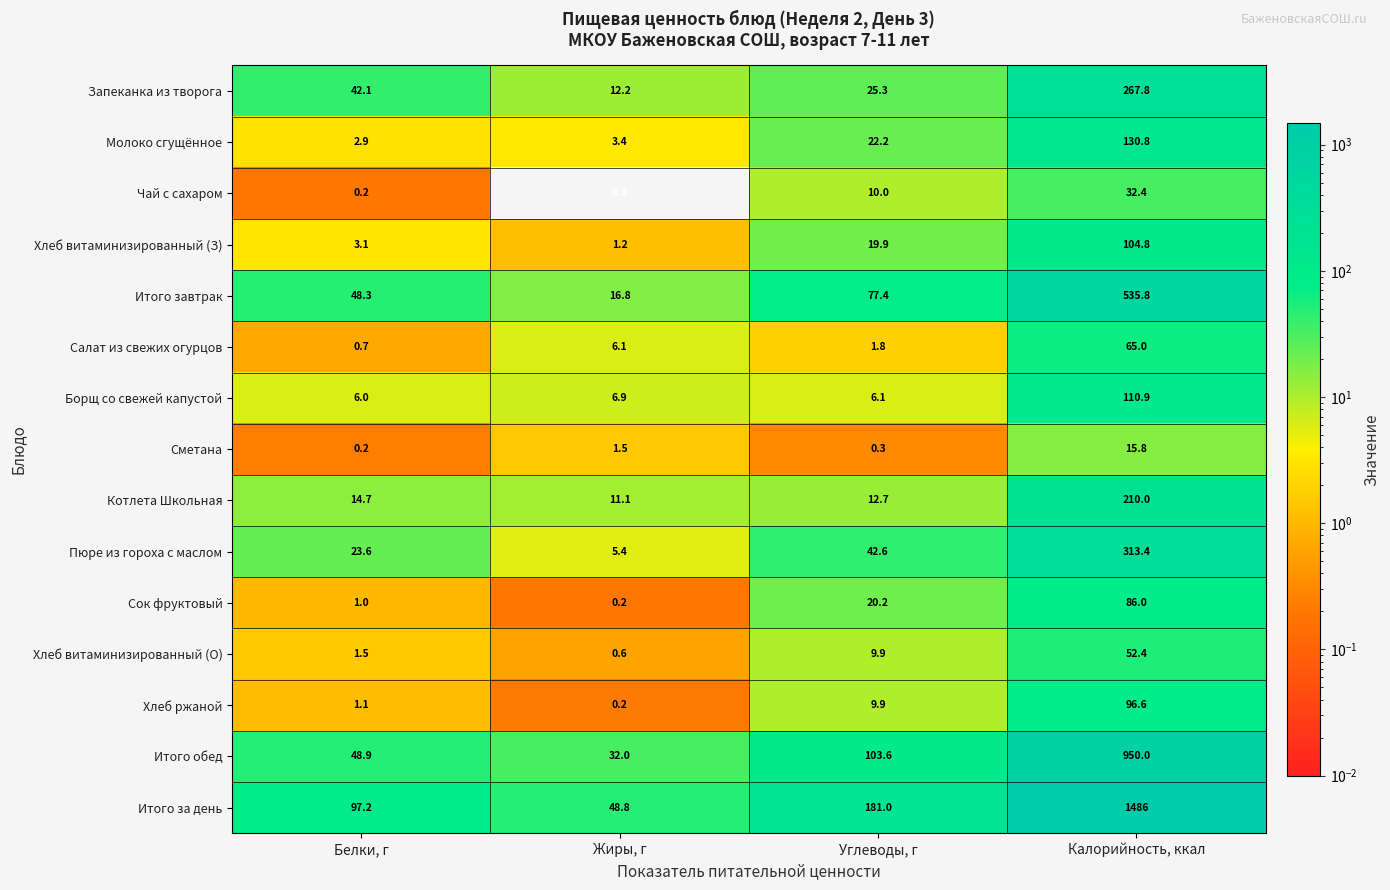

List the series in order of their peak value, lowest first.

Сметана, Чай с сахаром, Хлеб витаминизированный (О), Салат из свежих огурцов, Сок фруктовый, Хлеб ржаной, Хлеб витаминизированный (З), Борщ со свежей капустой, Молоко сгущённое, Котлета Школьная, Запеканка из творога, Пюре из гороха с маслом, Итого завтрак, Итого обед, Итого за день